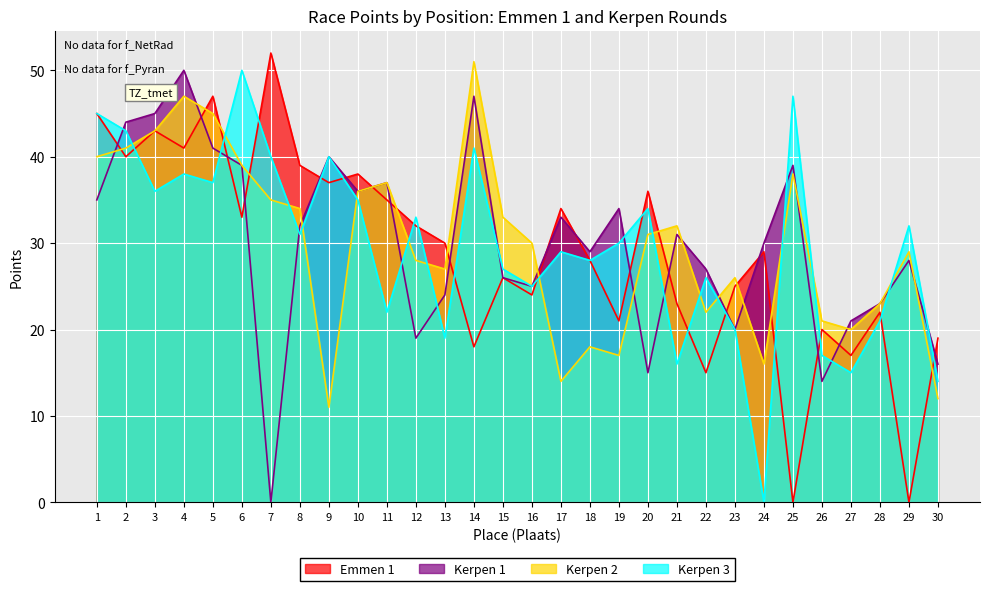

True or false: Kerpen 2 and Kerpen 3 cross at least once.

True